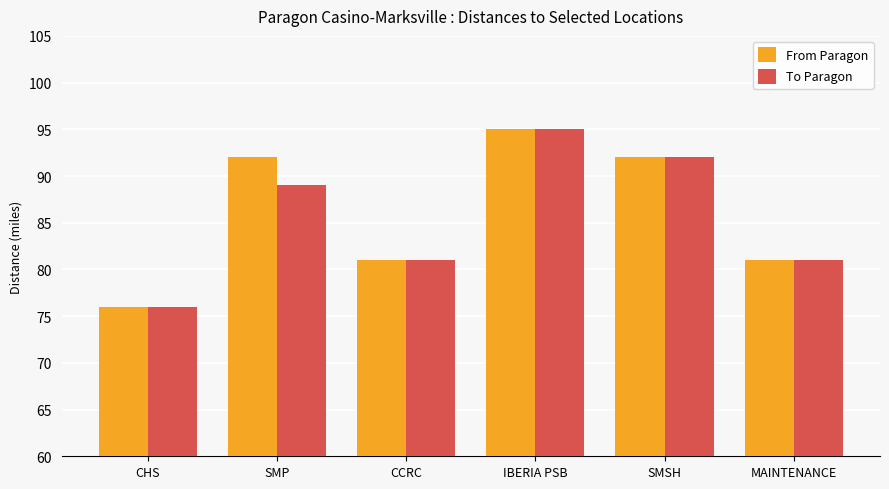

Is the value of To Paragon at SMSH greater than the value of From Paragon at MAINTENANCE?

Yes